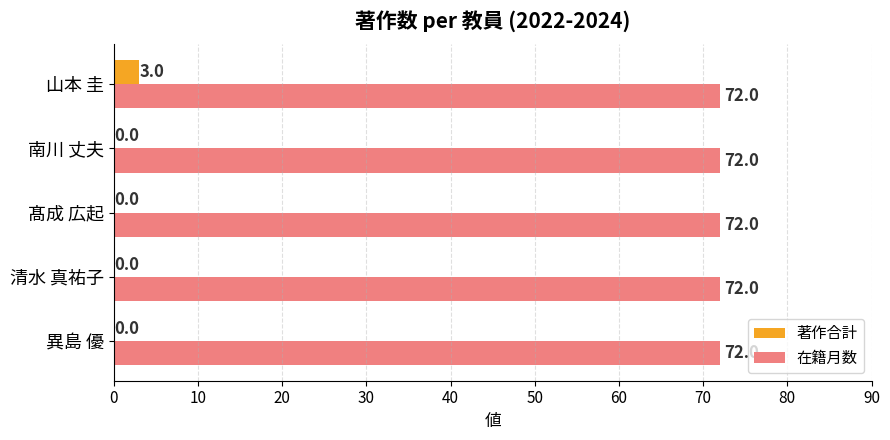

How many data points does each series have?

5